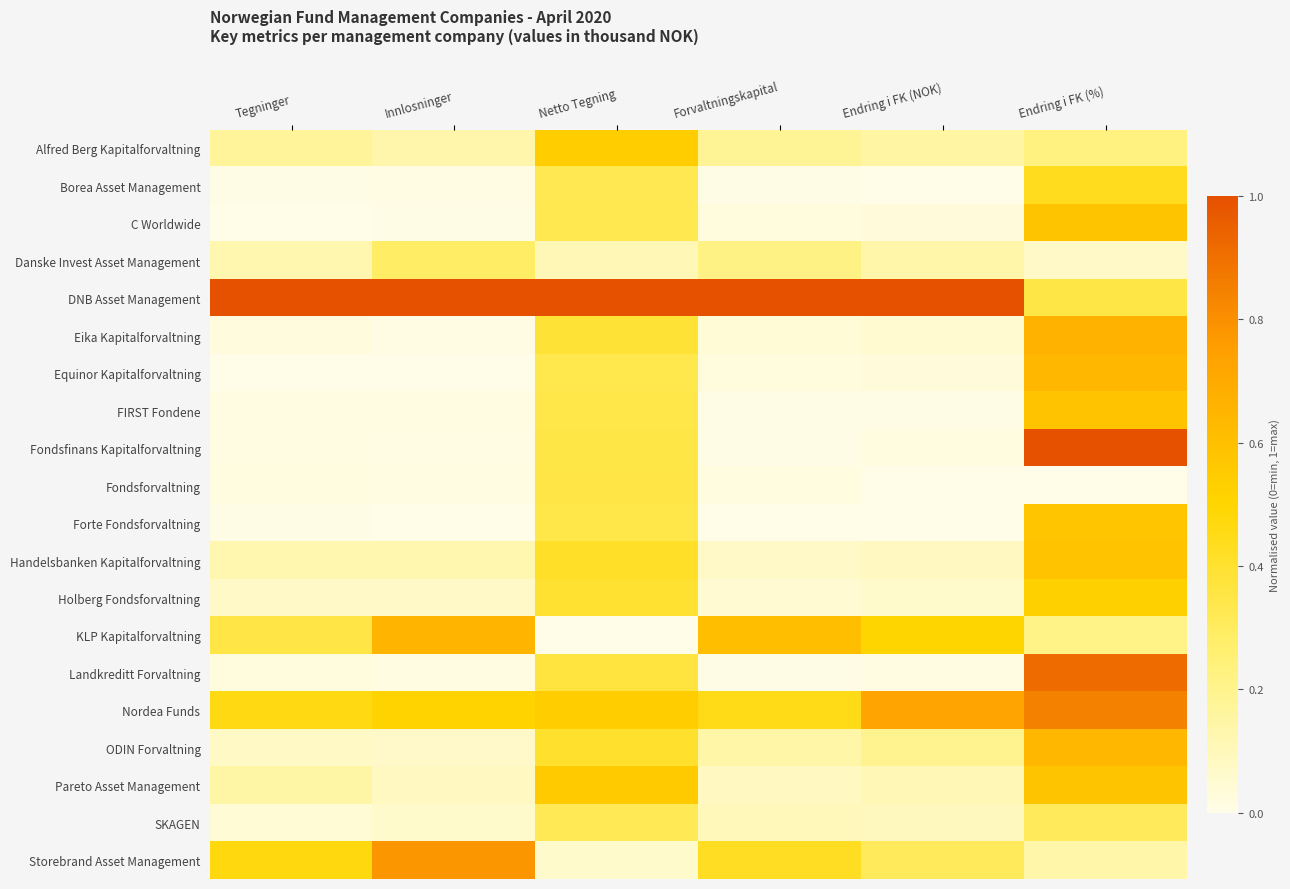

Which series changed the most between Tegninger and Innlosninger?

Storebrand Asset Management